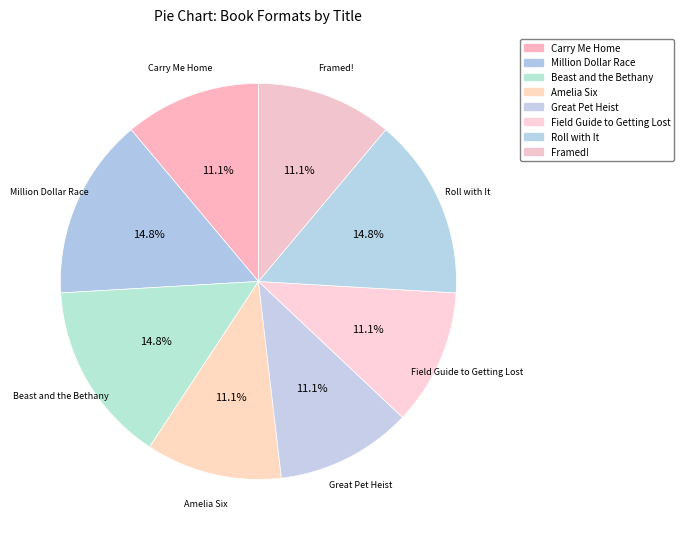

How many slices are in this pie chart?

8